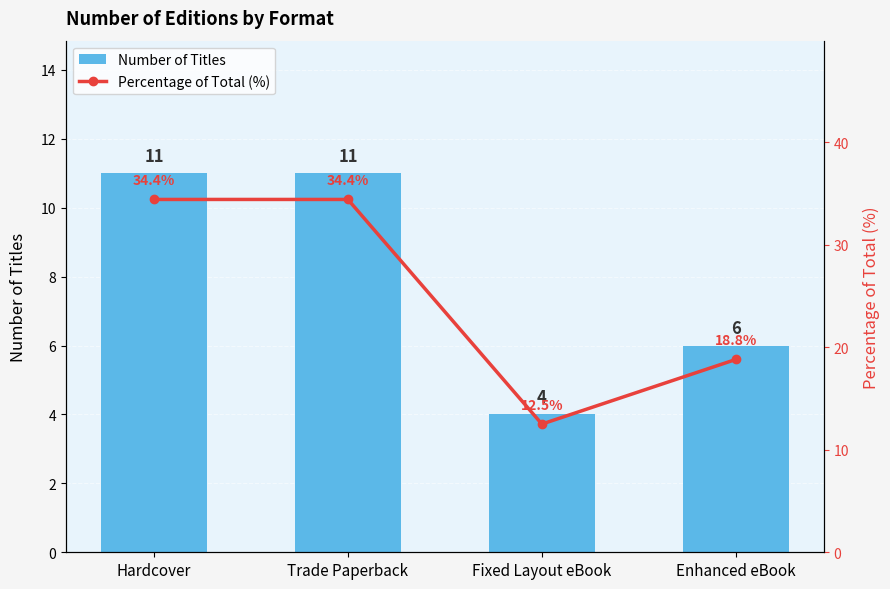

Which category has the highest value in the Percentage of Total (%) series?

Hardcover